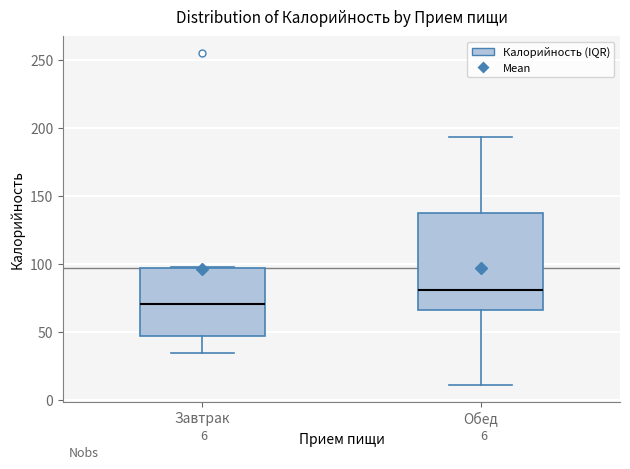

Which box is the tallest, from its lower edge to its upper edge?

Обед